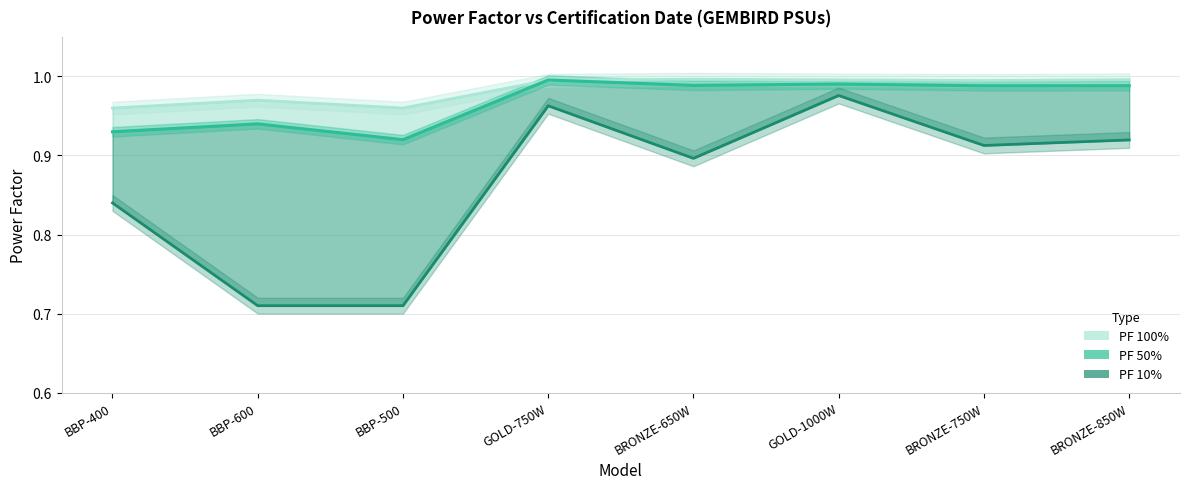

Which has a higher value, BRONZE-850W or GOLD-750W?

BRONZE-850W